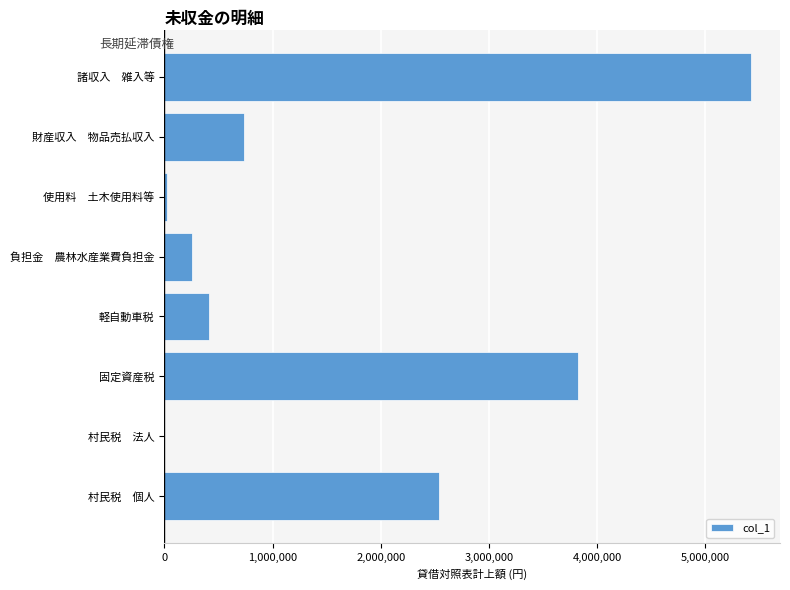

Count the number of categories in the chart.

8